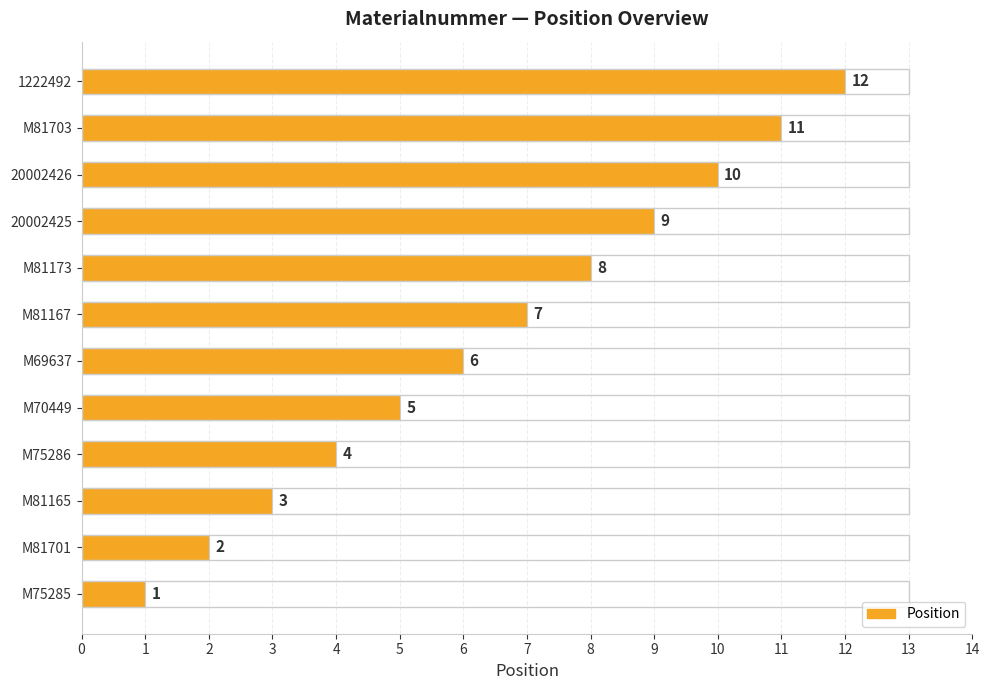

Which label corresponds to the smallest value in the chart?

M75285